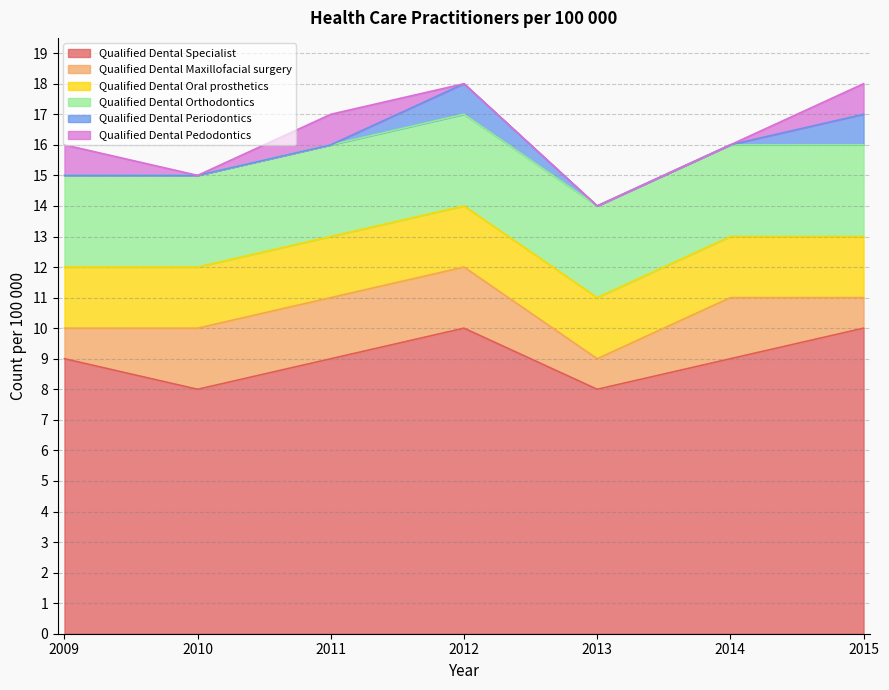

What is the sum of the Qualified Dental Orthodontics values at 2012 and 2010?

6